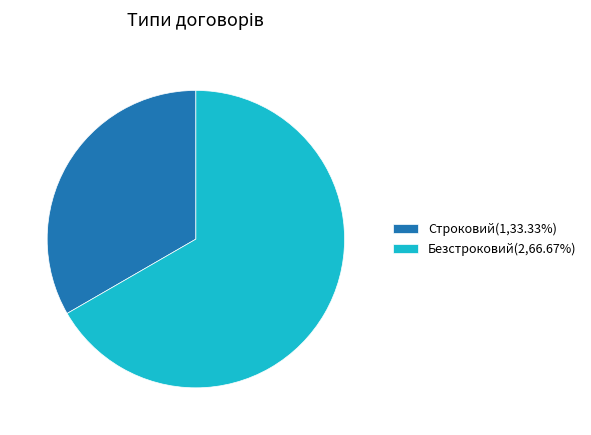

Count the number of slices in the pie.

2